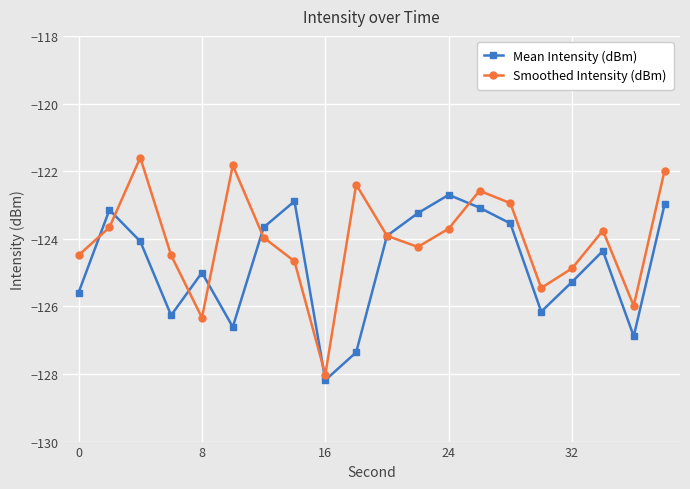

Which series has the largest range (max minus min)?

Smoothed Intensity (dBm)